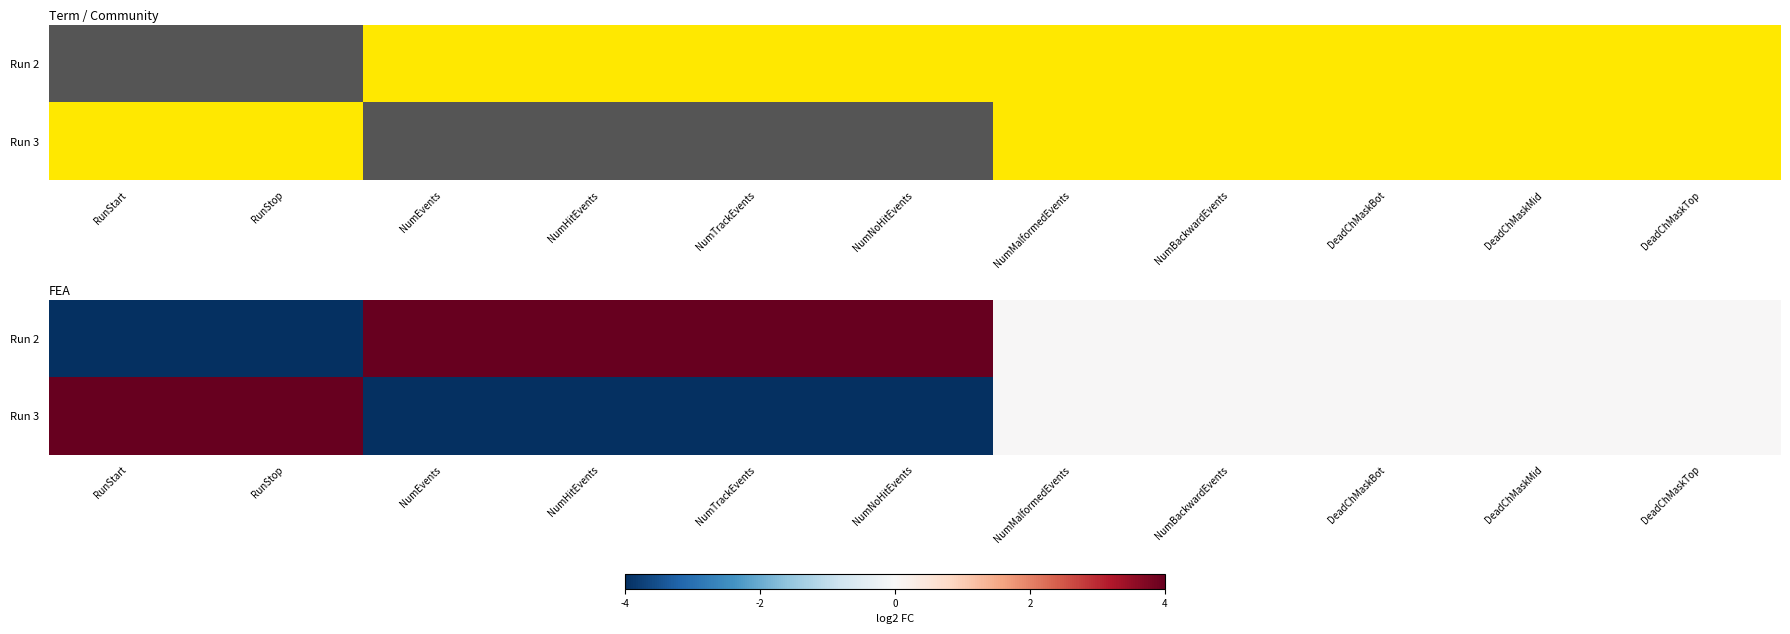

At which category is the sum across all series the highest?

RunStart